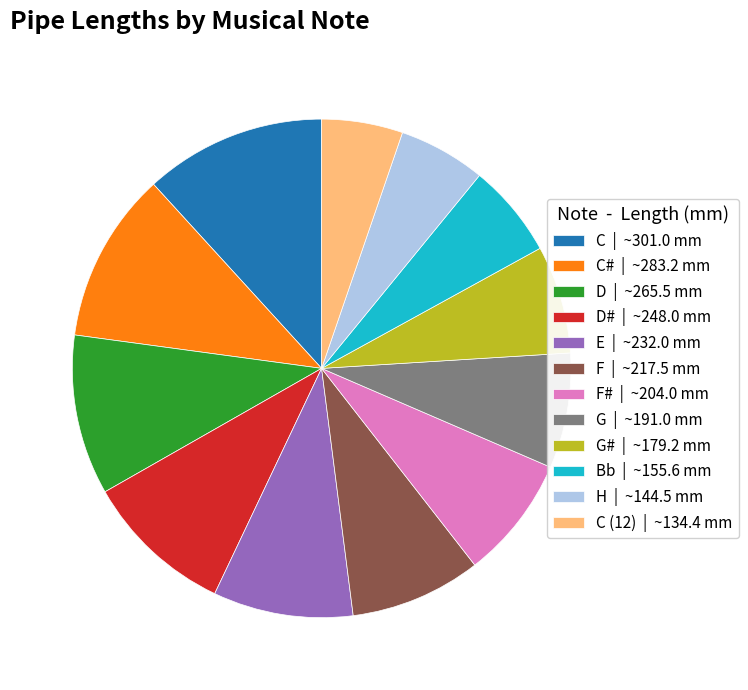

What is the ratio of the value at H | ~144.5 mm to the value at C# | ~283.2 mm?

0.5